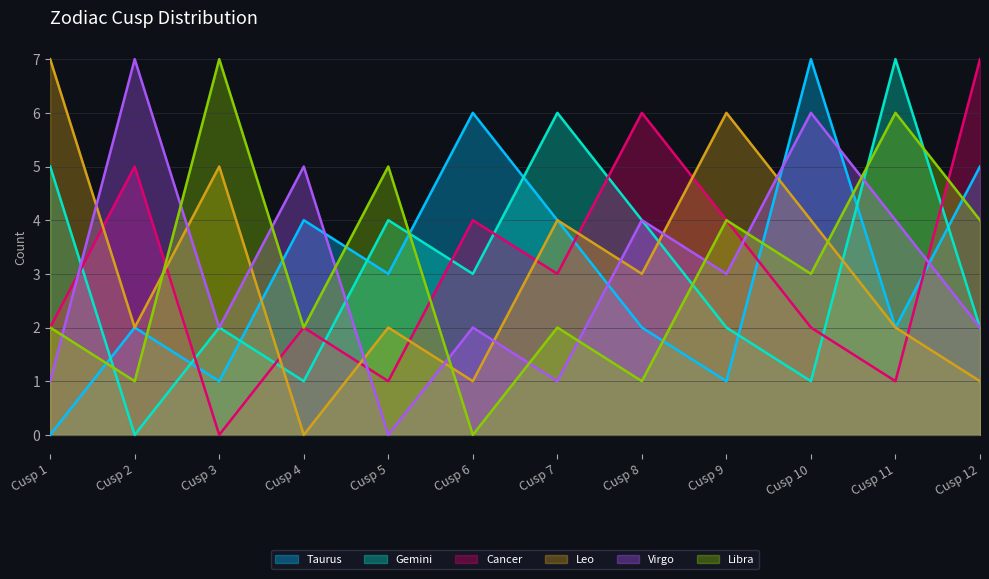

Does the chart have visible grid lines?

Yes